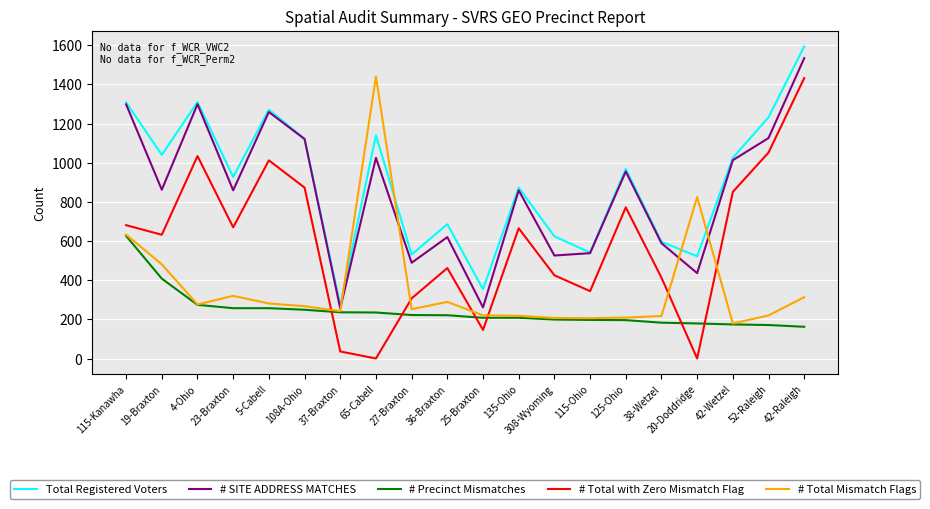

Where is the first local maximum for Total Registered Voters?

4-Ohio